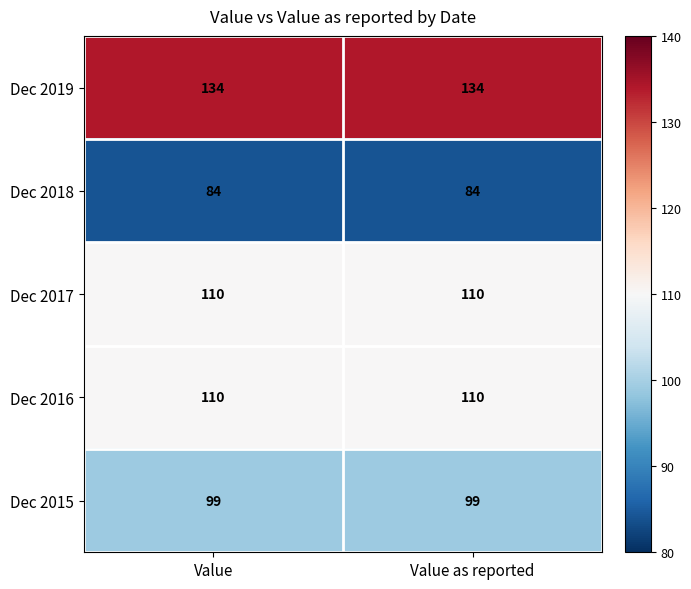

What is the average value of the Dec 2019 series?

134